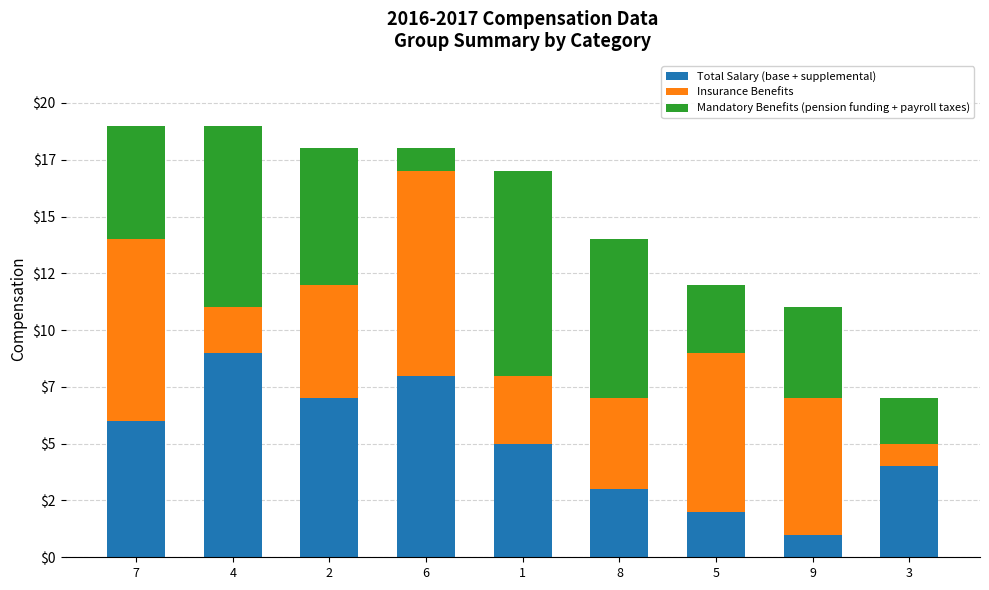

At how many categories does at least one series exceed 4?

8